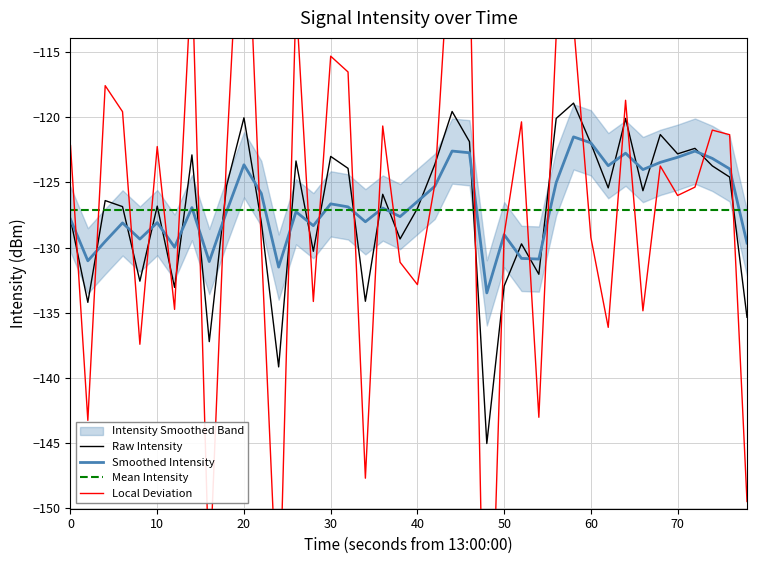

Which series has the largest total across all categories?

Smoothed Intensity